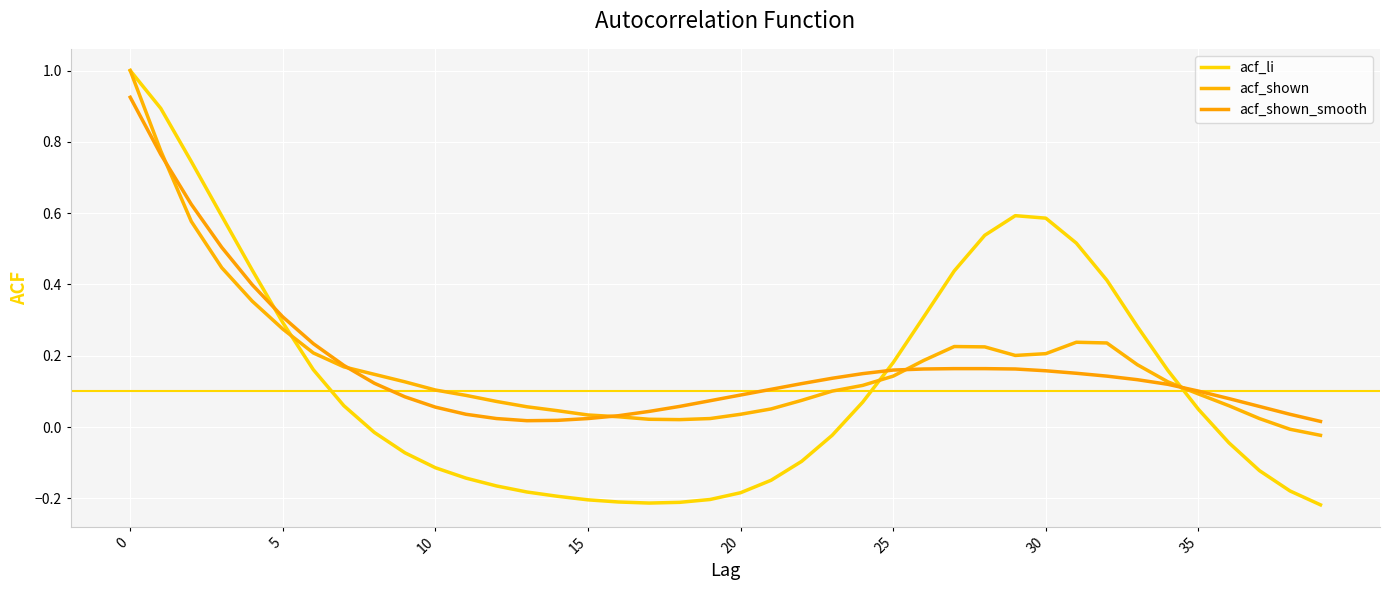

How many lines are shown in the chart?

3